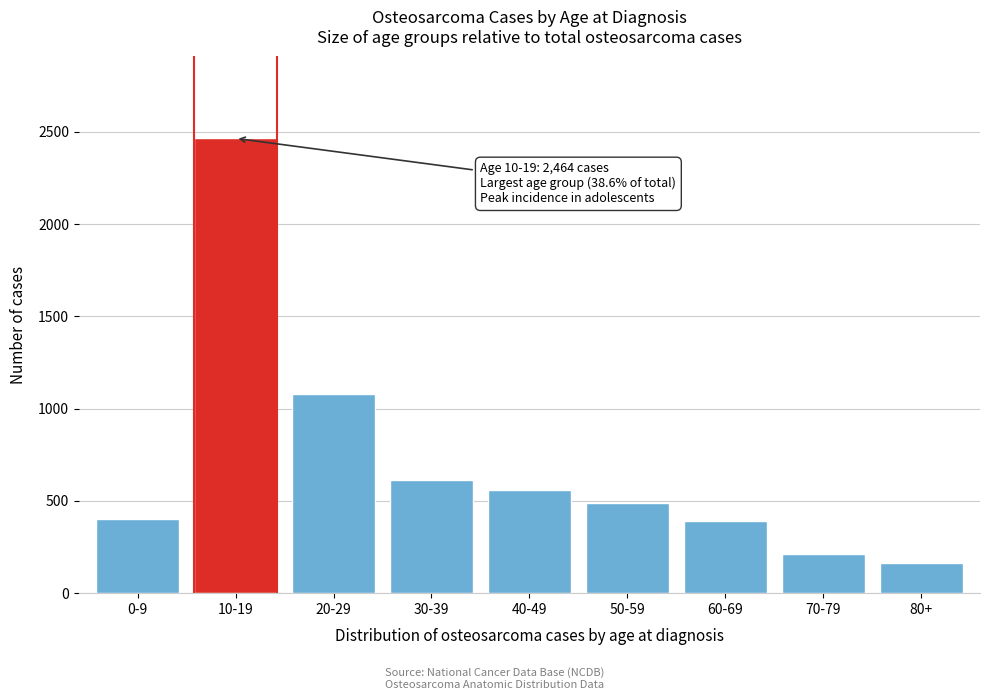

Reading left to right, what are all the values shown in this chart?

404	2464	1078	611	560	491	391	214	165